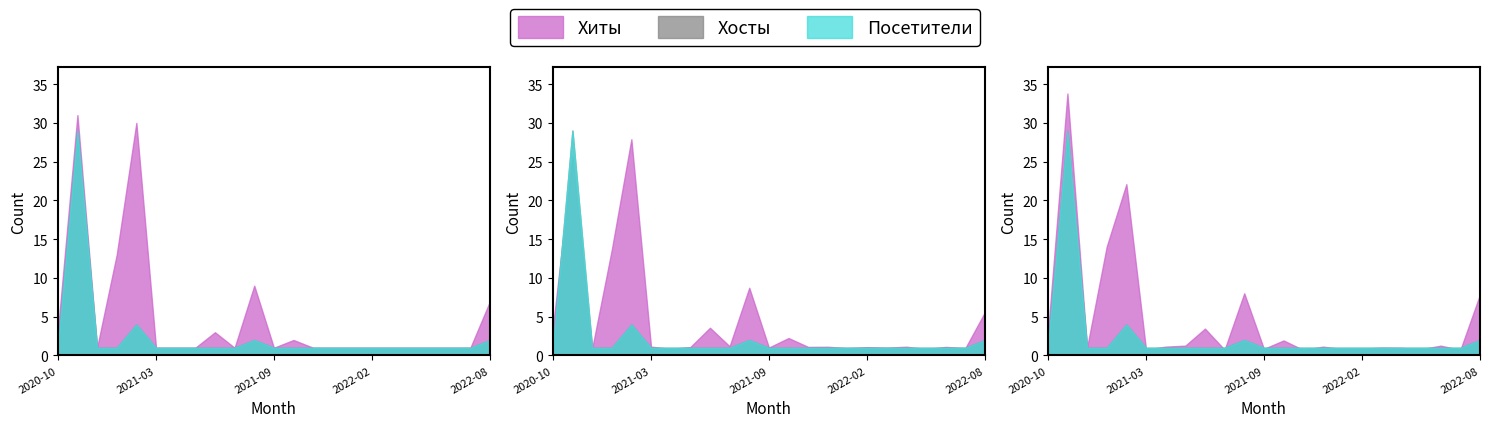

What is the difference between the maximum and minimum values in the Хиты series?

30